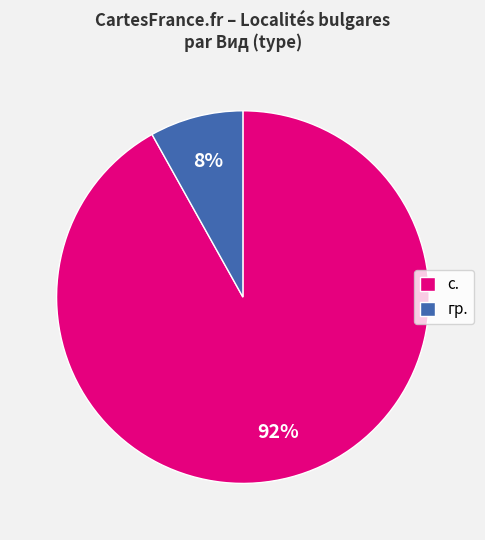

What is the smallest slice in the pie chart?

гр.